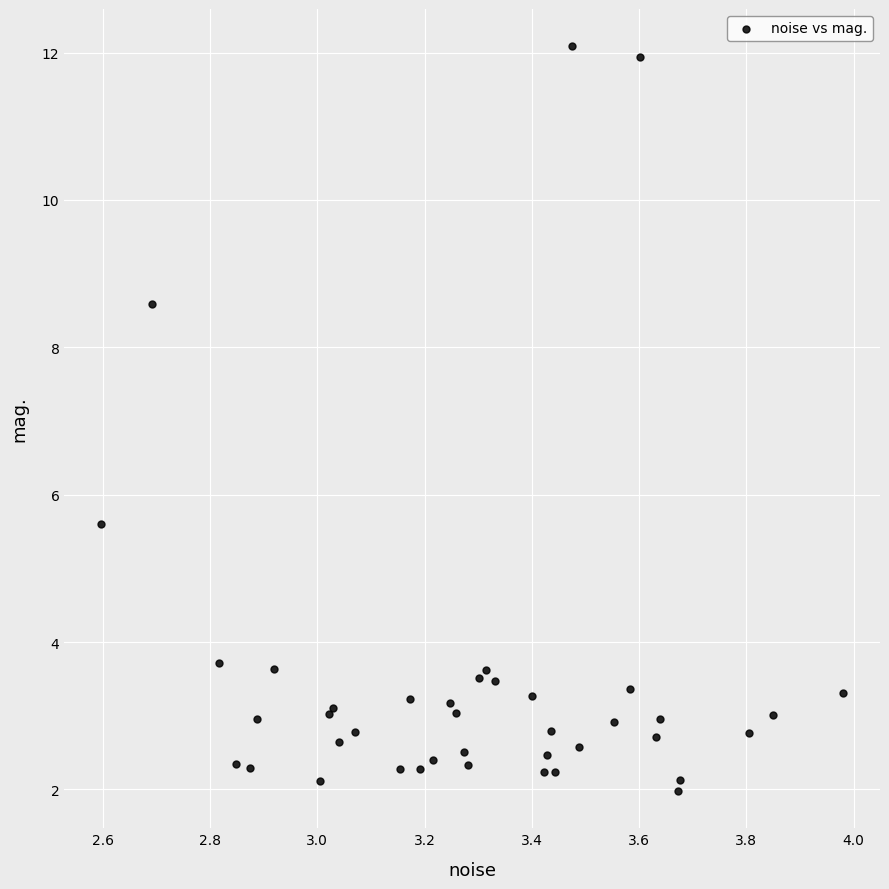

What Y value in the scatter plot is closest to 7?

5.6